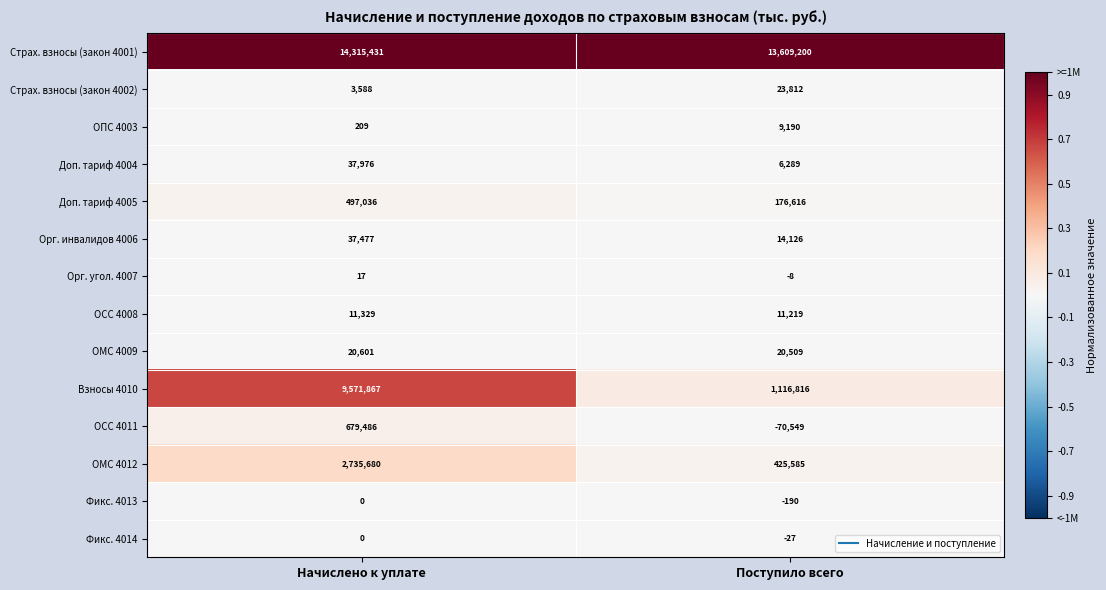

Reading left to right, list all the values displayed in this chart.

Страх. взносы (закон 4001): 14315431	13609200
Страх. взносы (закон 4002): 3588	23812
ОПС 4003: 209	9190
Доп. тариф 4004: 37976	6289
Доп. тариф 4005: 497036	176616
Орг. инвалидов 4006: 37477	14126
Орг. угол. 4007: 17	-8
ОСС 4008: 11329	11219
ОМС 4009: 20601	20509
Взносы 4010: 9571867	1116816
ОСС 4011: 679486	-70549
ОМС 4012: 2735680	425585
Фикс. 4013: 0	-190
Фикс. 4014: 0	-27